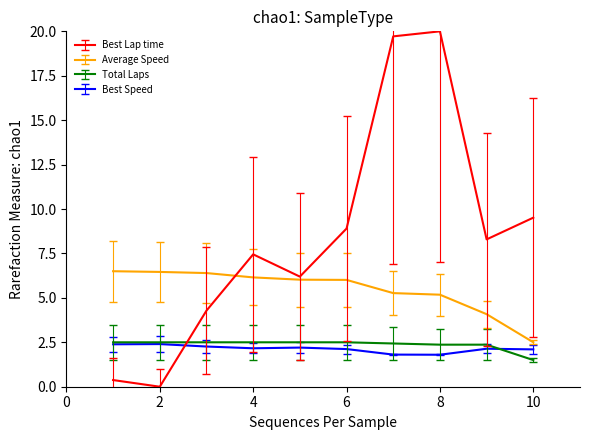

What is the difference between the maximum and minimum values in the Total Laps series?

1.0